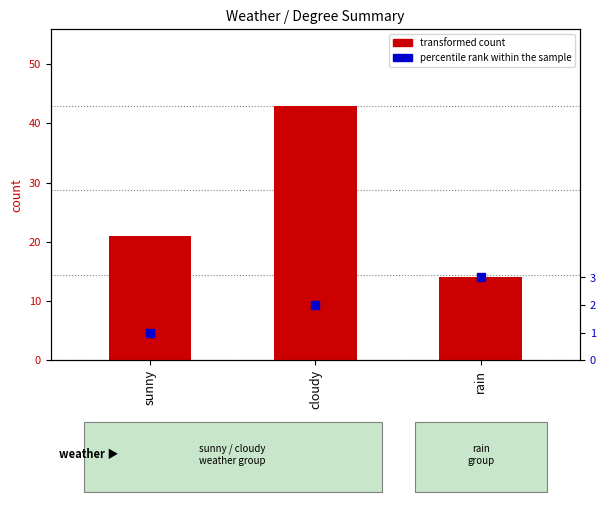

Which series contains the lowest Y value?

percentile rank within the sample